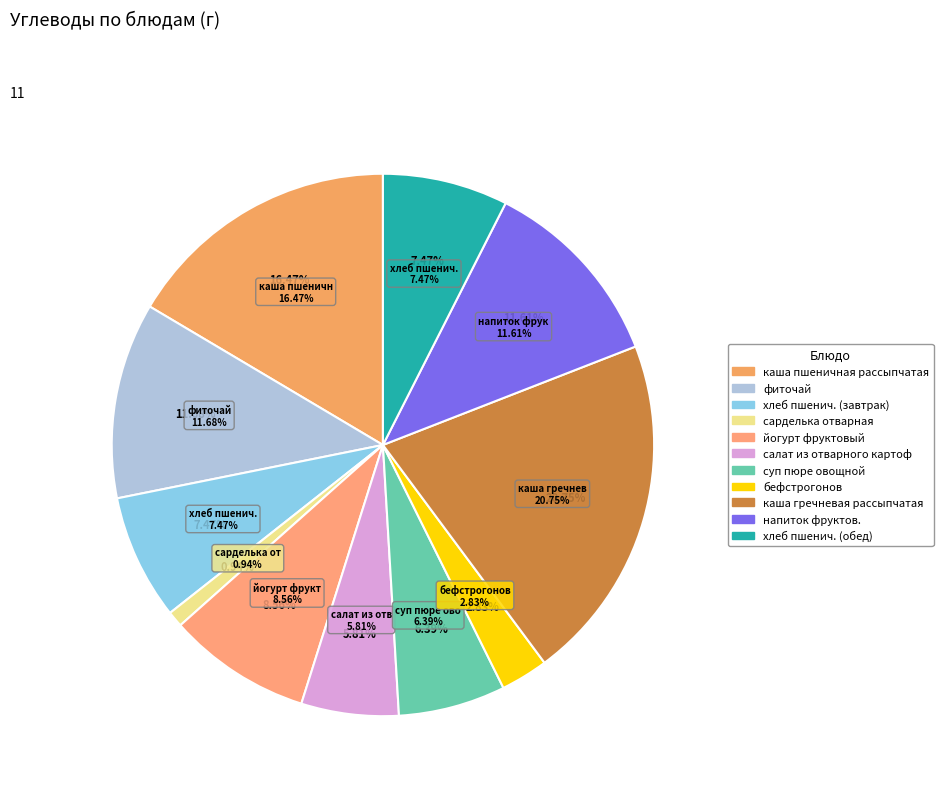

To the nearest percent, what is the difference between the сарделька отварная and йогурт фруктовый slice percentages?

8%